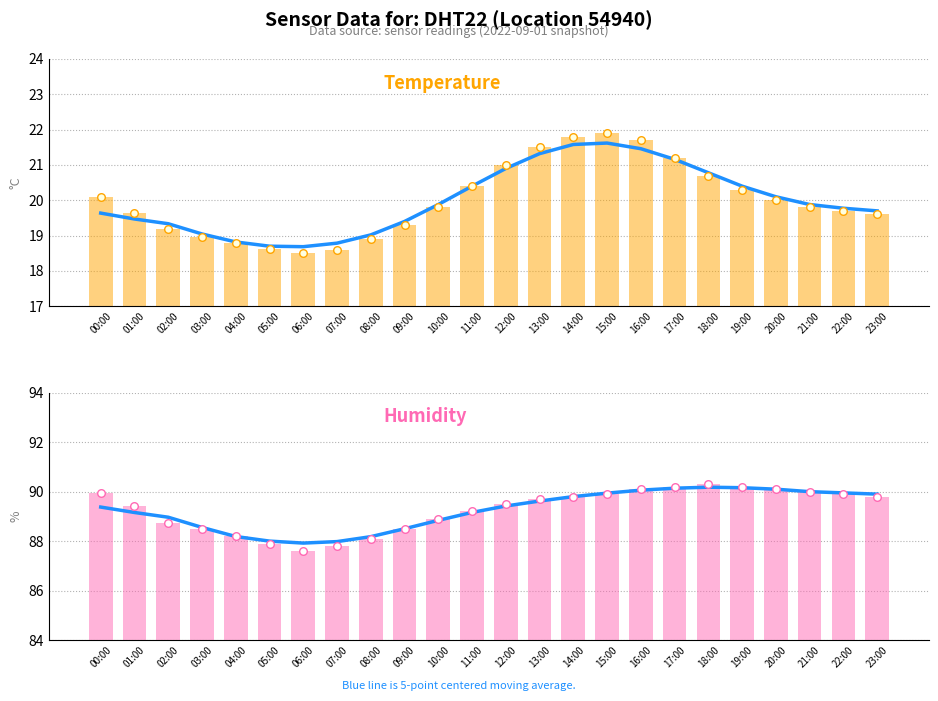

Which series reaches the minimum Y coordinate?

temperature